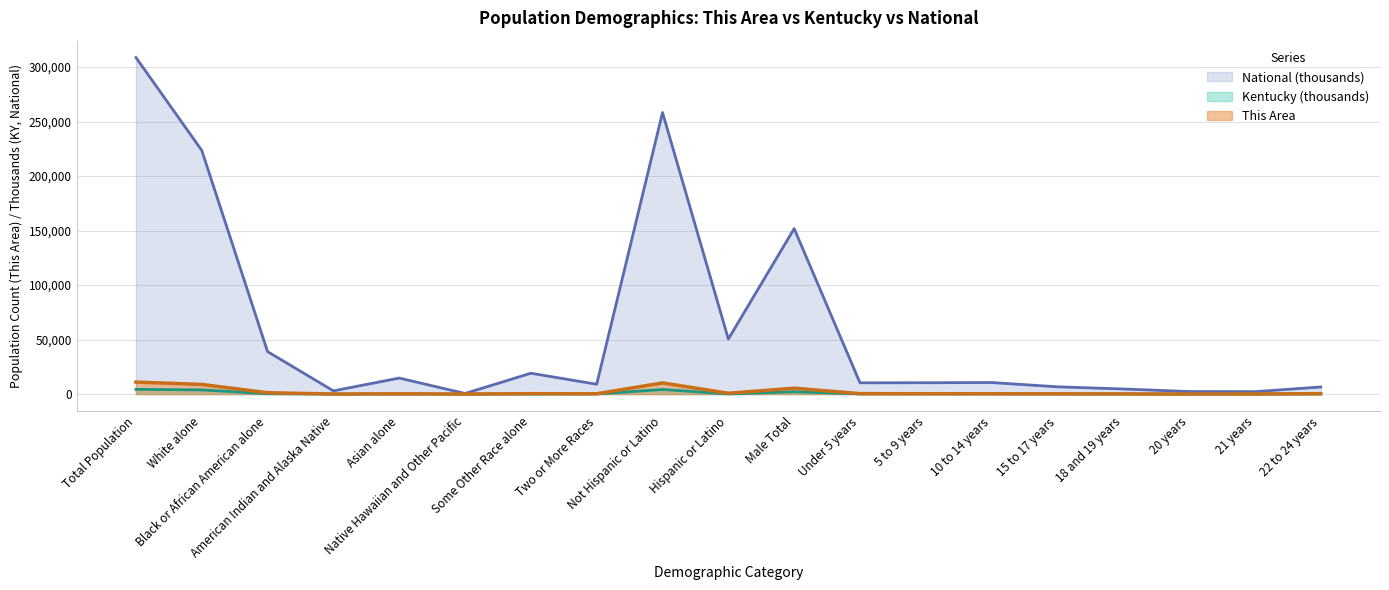

Reading left to right, what are all the values shown in this chart?

This Area: 11002.0	8844.0	1254.0	27.0	230.0	3.0	361.0	283.0	10248.0	754.0	5378.0	395.0	298.0	273.0	207.0	102.0	45.0	59.0	371.0
Kentucky: 4339.4	3809.5	337.5	10.1	48.9	2.5	55.6	75.2	4206.5	132.8	2135.0	144.2	144.9	145.8	89.6	62.5	31.1	29.7	86.7
National: 308745.5	223553.3	38929.3	2932.2	14674.3	540.0	19107.4	9009.1	258267.9	50477.6	151781.3	10319.4	10389.6	10579.9	6656.2	4647.5	2308.3	2223.2	6482.7